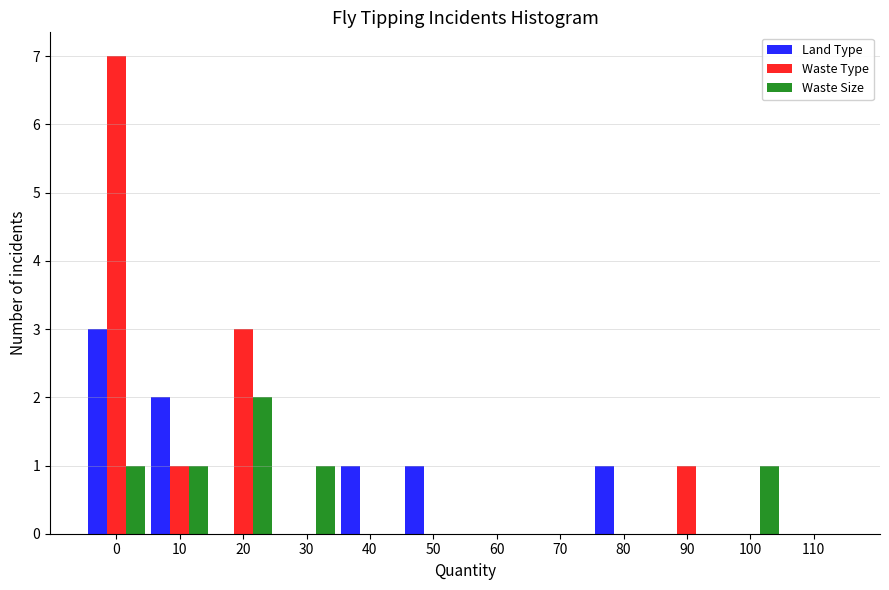

What is the sum of all Waste Size values?

6